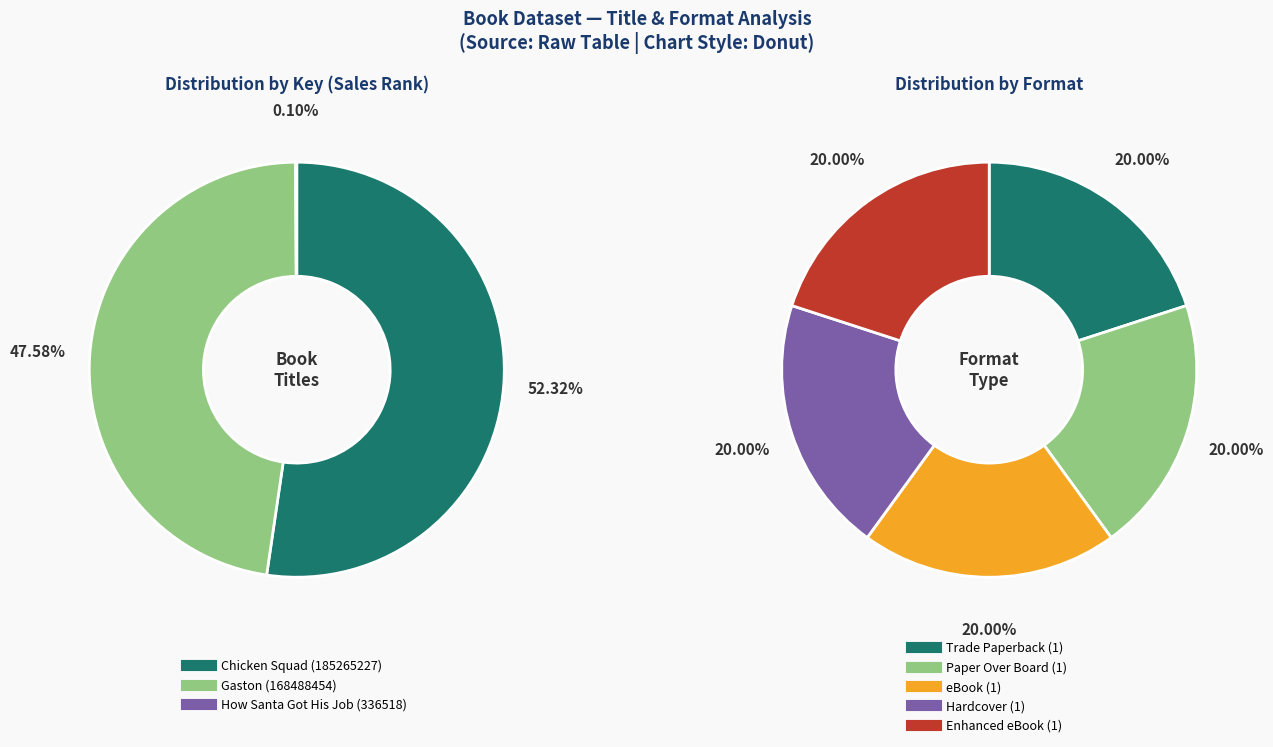

Rank the categories by value from highest to lowest.

Chicken Squad, Gaston, How Santa Got His Job